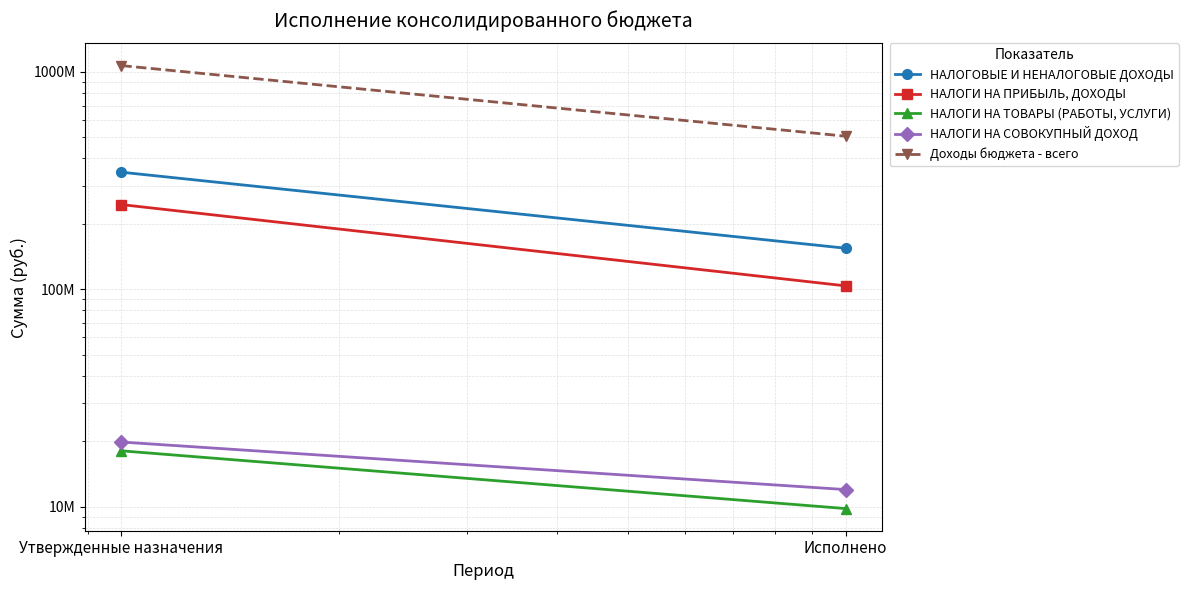

At which category is the sum across all series the highest?

Утвержденные назначения